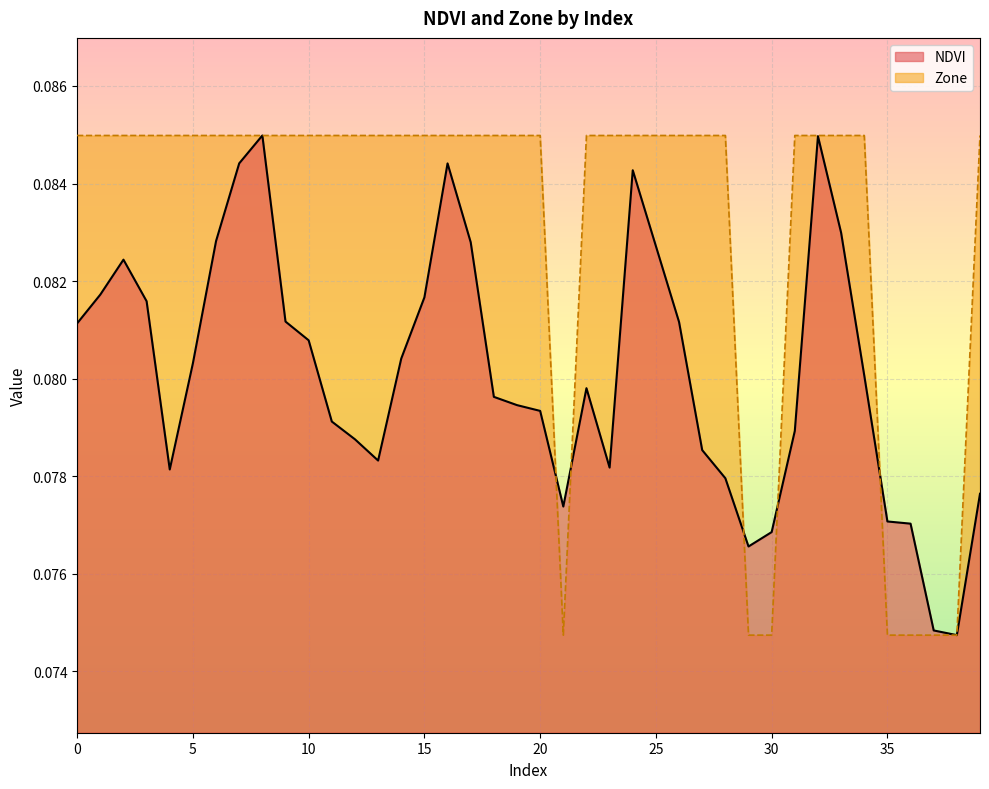

How many lines are shown in the chart?

2